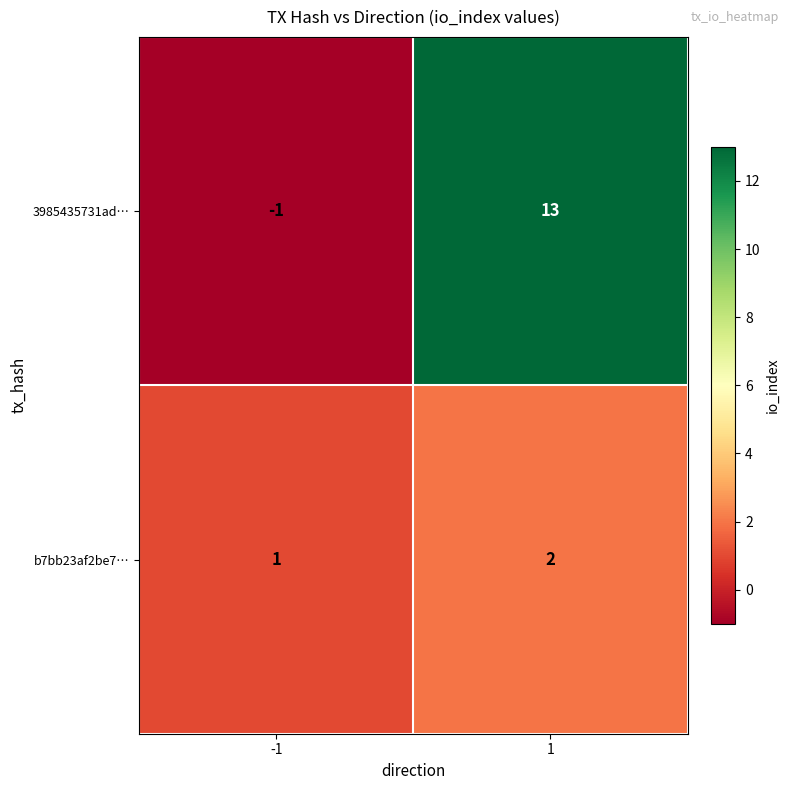

Reading left to right, transcribe all the data shown in this chart.

3985435731ad…: -1=-1	1=13
b7bb23af2be7…: -1=1	1=2